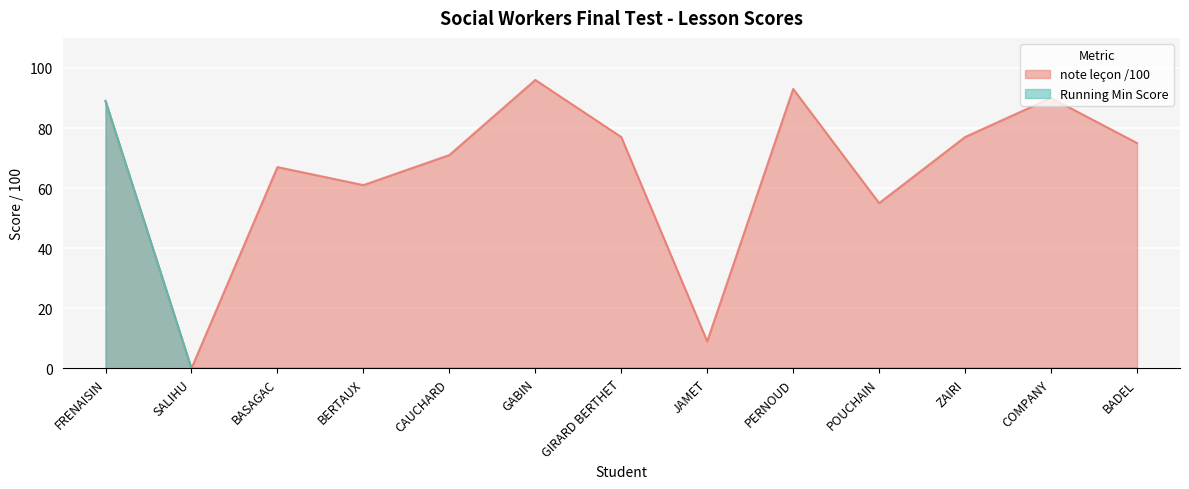

How many positive values are there?

12